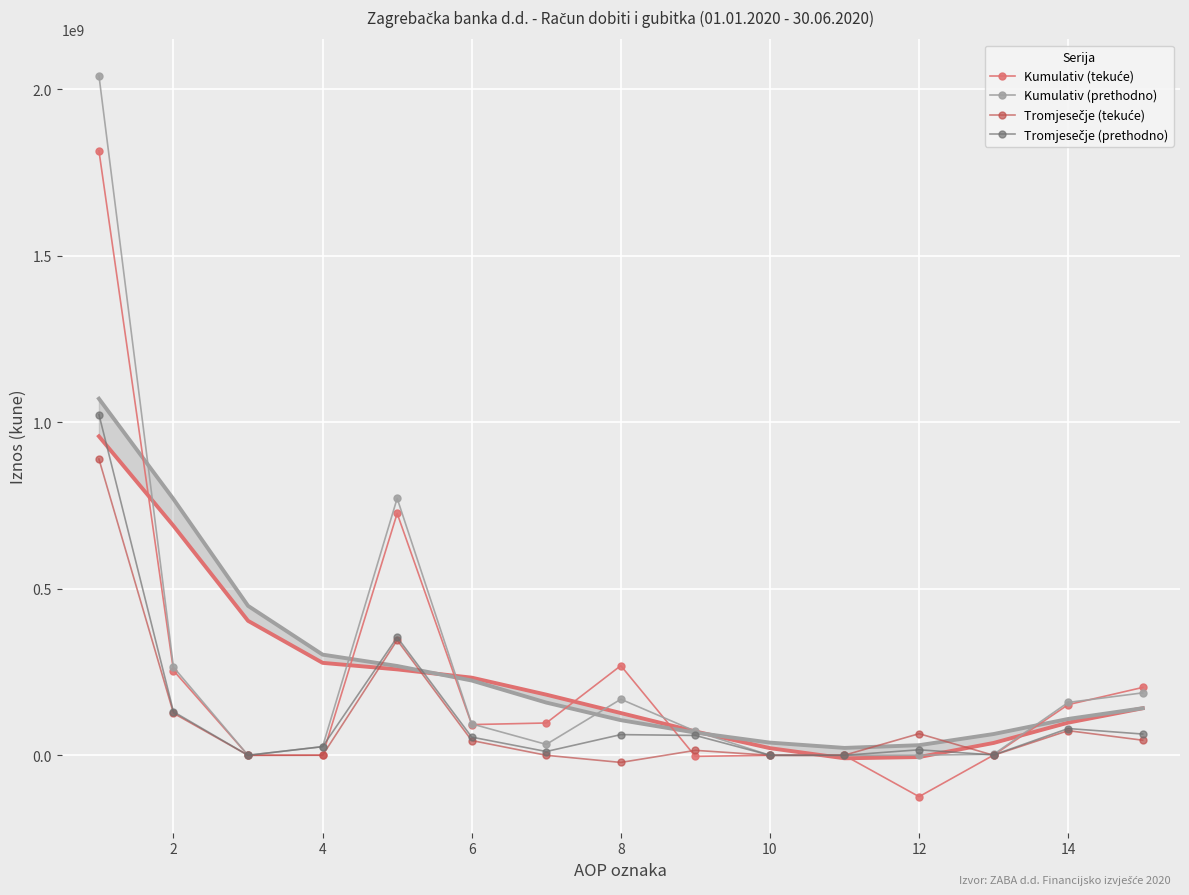

How many times do Tromjesečje (tekuće) and Tromjesečje (prethodno) cross each other?

2